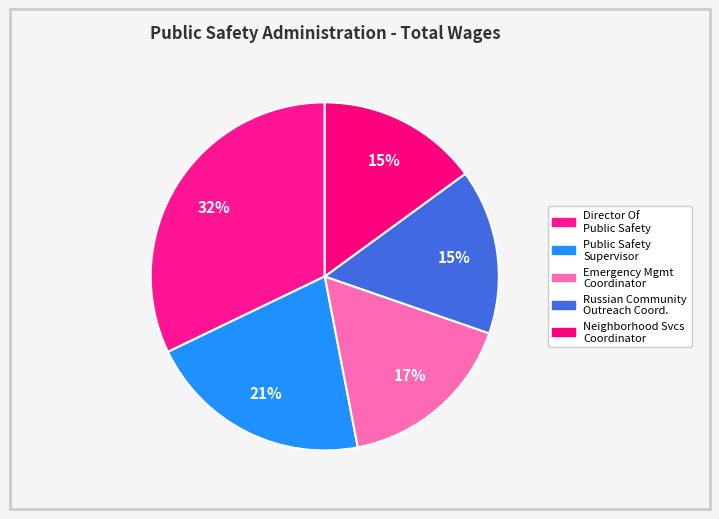

How many segments does this pie chart have?

5